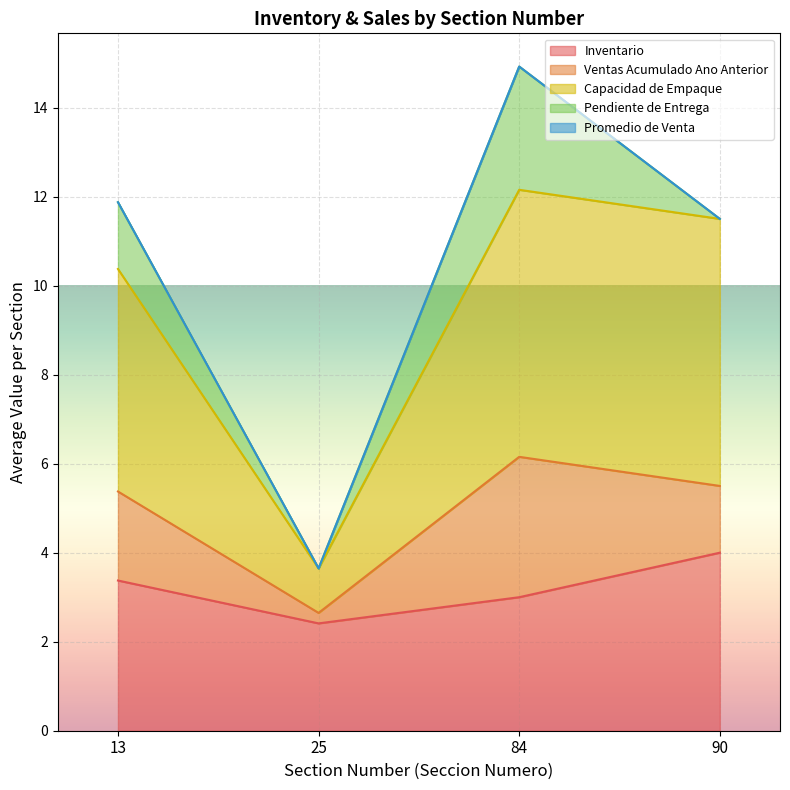

What are all the series names shown in the legend?

Inventario, Ventas Acumulado Ano Anterior, Capacidad de Empaque, Pendiente de Entrega, Promedio de Venta